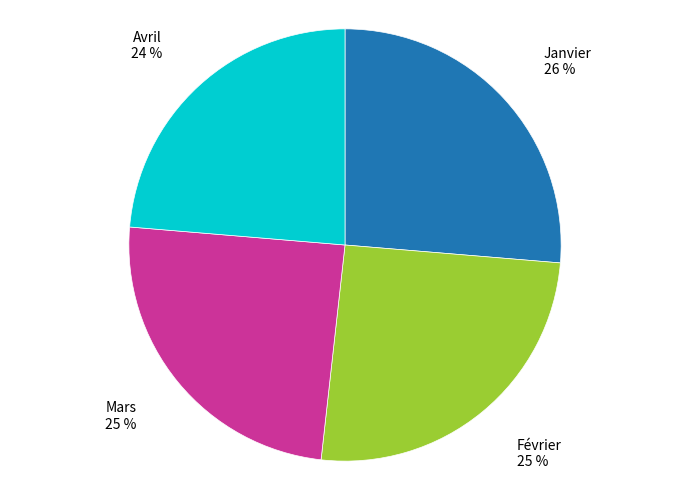

Does any single category account for the majority?

No